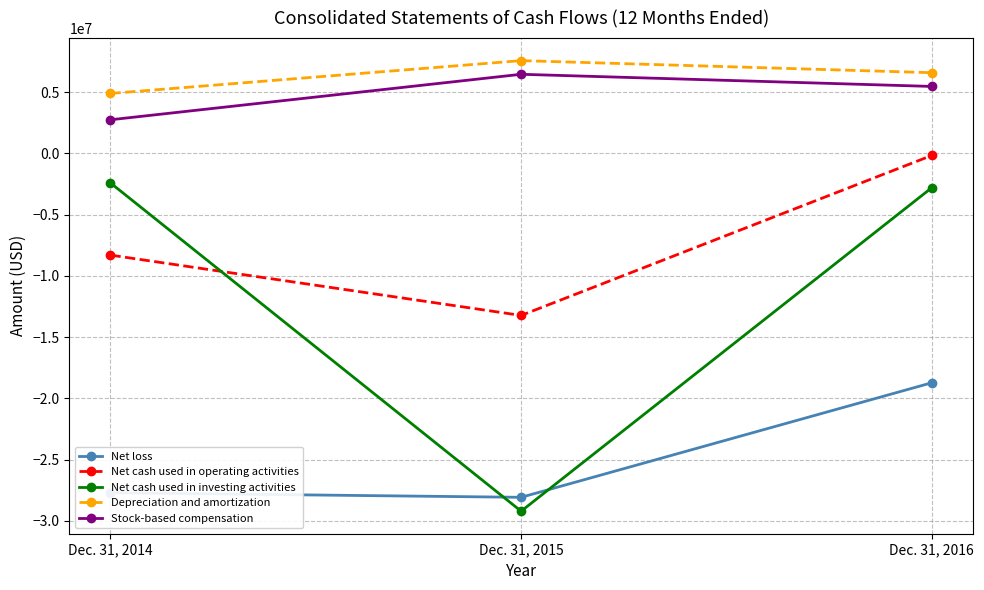

What is the difference between the highest and lowest values at Dec. 31, 2016?

25317069